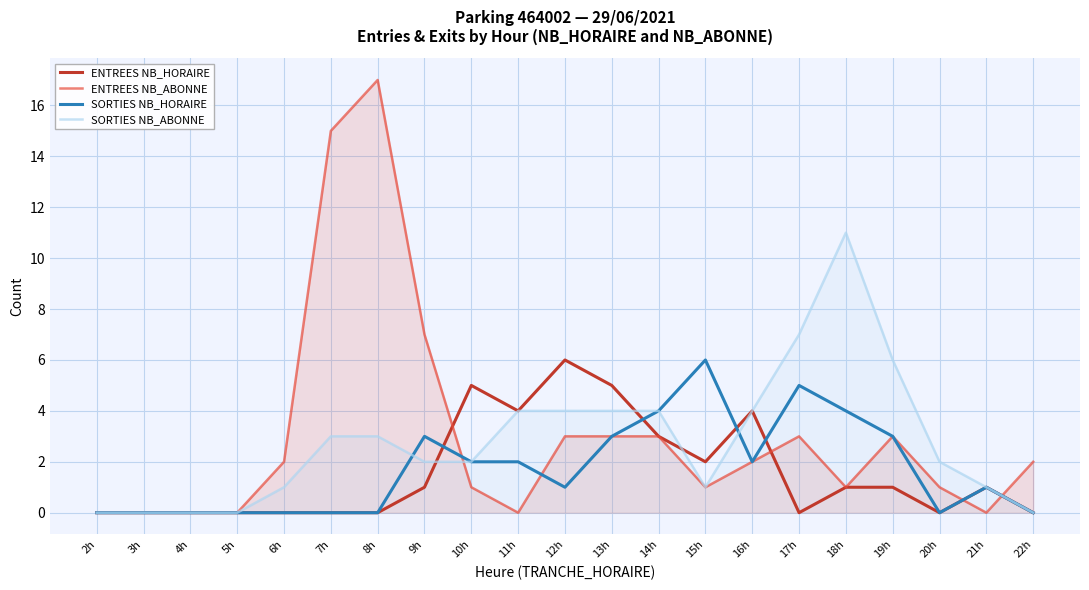

Is it true that ENTREES NB_ABONNE equals 1 at 15h?

False